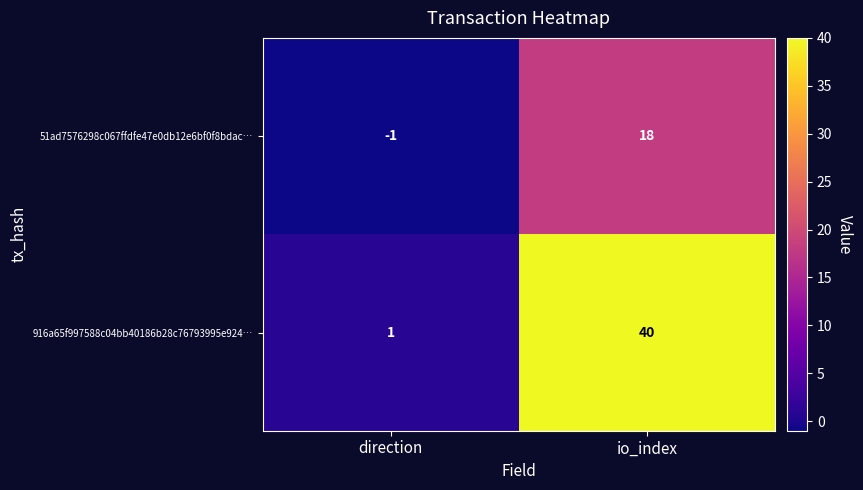

Is the value of 51ad7576298c067ffdfe47e0db12e6bf0f8bdac… at io_index greater than the value of 916a65f997588c04bb40186b28c76793995e924… at direction?

Yes